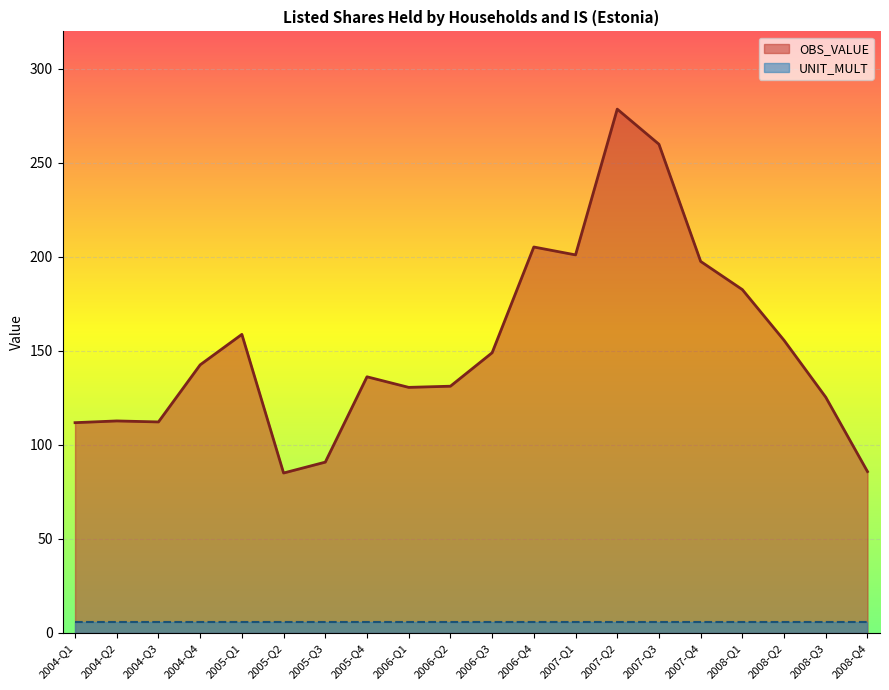

How many points are higher than both their immediate neighbors (excluding endpoints)?

5